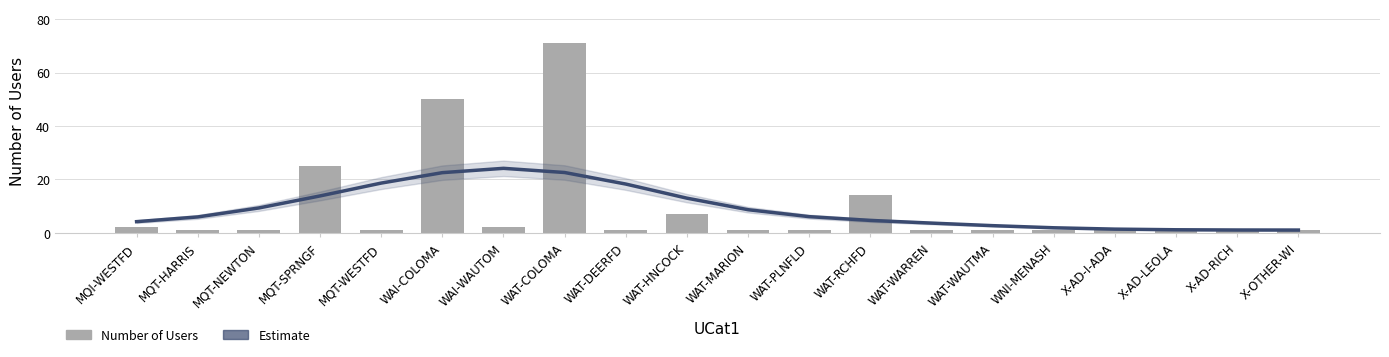

Which series has the largest total across all categories?

Estimate